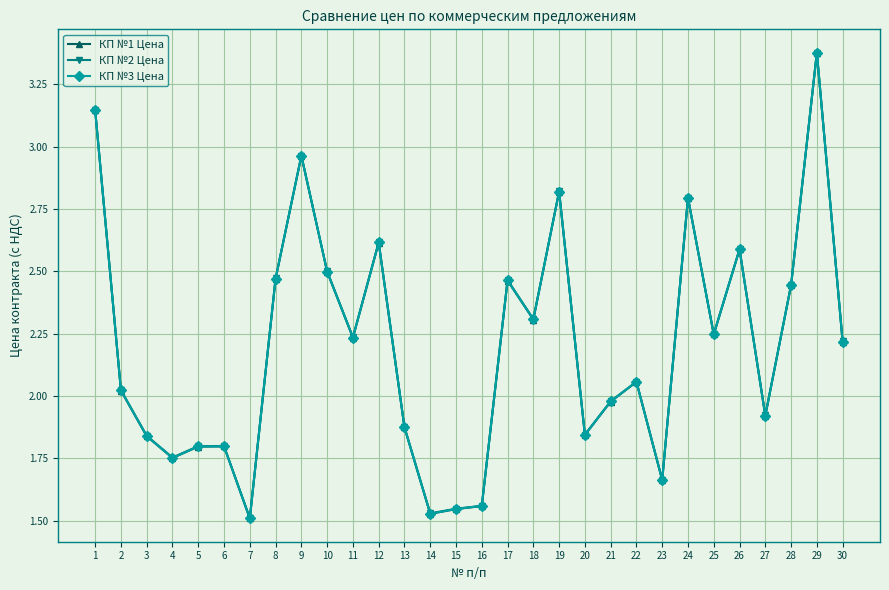

How many data points does each series have?

30